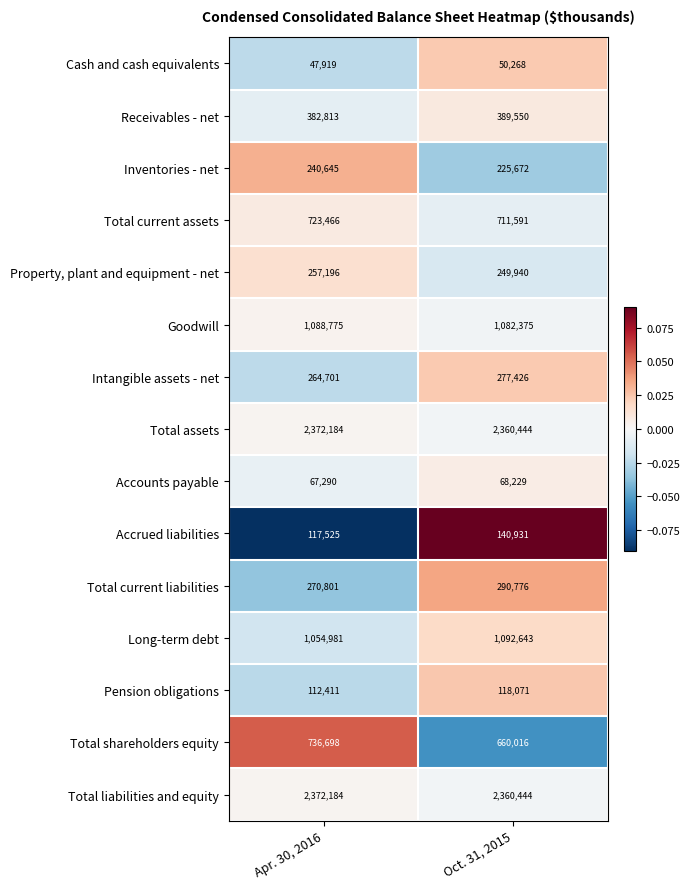

At which category is the sum across all series the highest?

Apr. 30, 2016